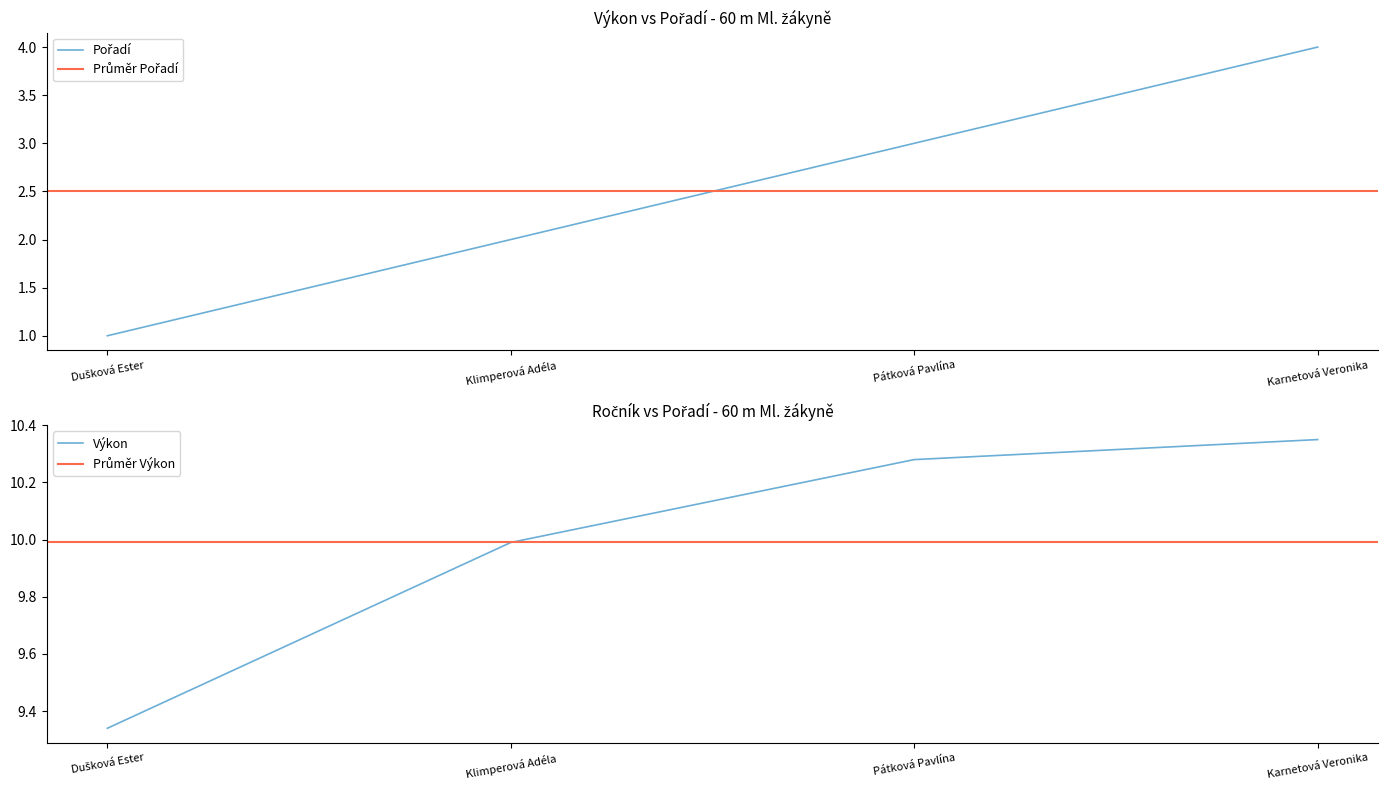

List the series in order of their overall mean, highest first.

Výkon, Pořadí